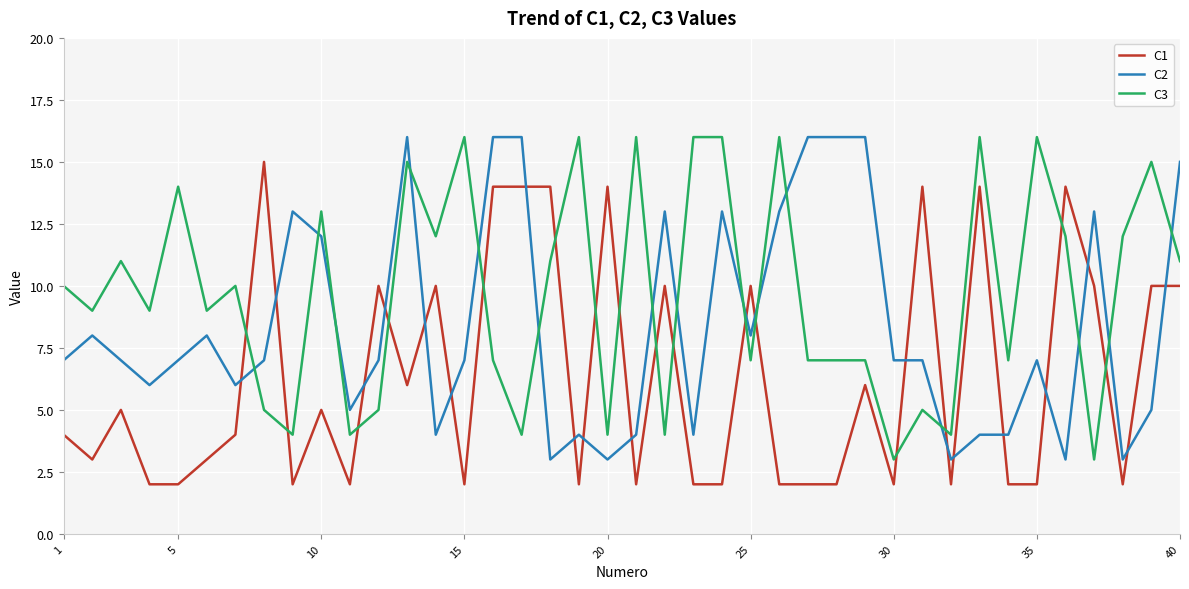

What are all the series names shown in the legend?

C1, C2, C3